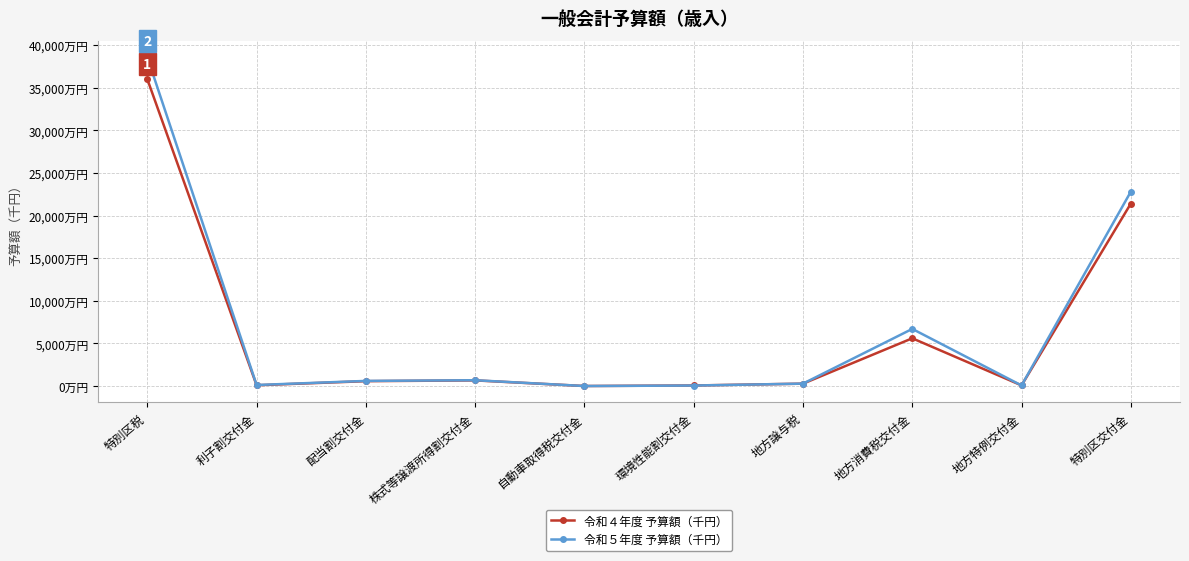

What are all the series names shown in the legend?

令和４年度 予算額（千円）, 令和５年度 予算額（千円）